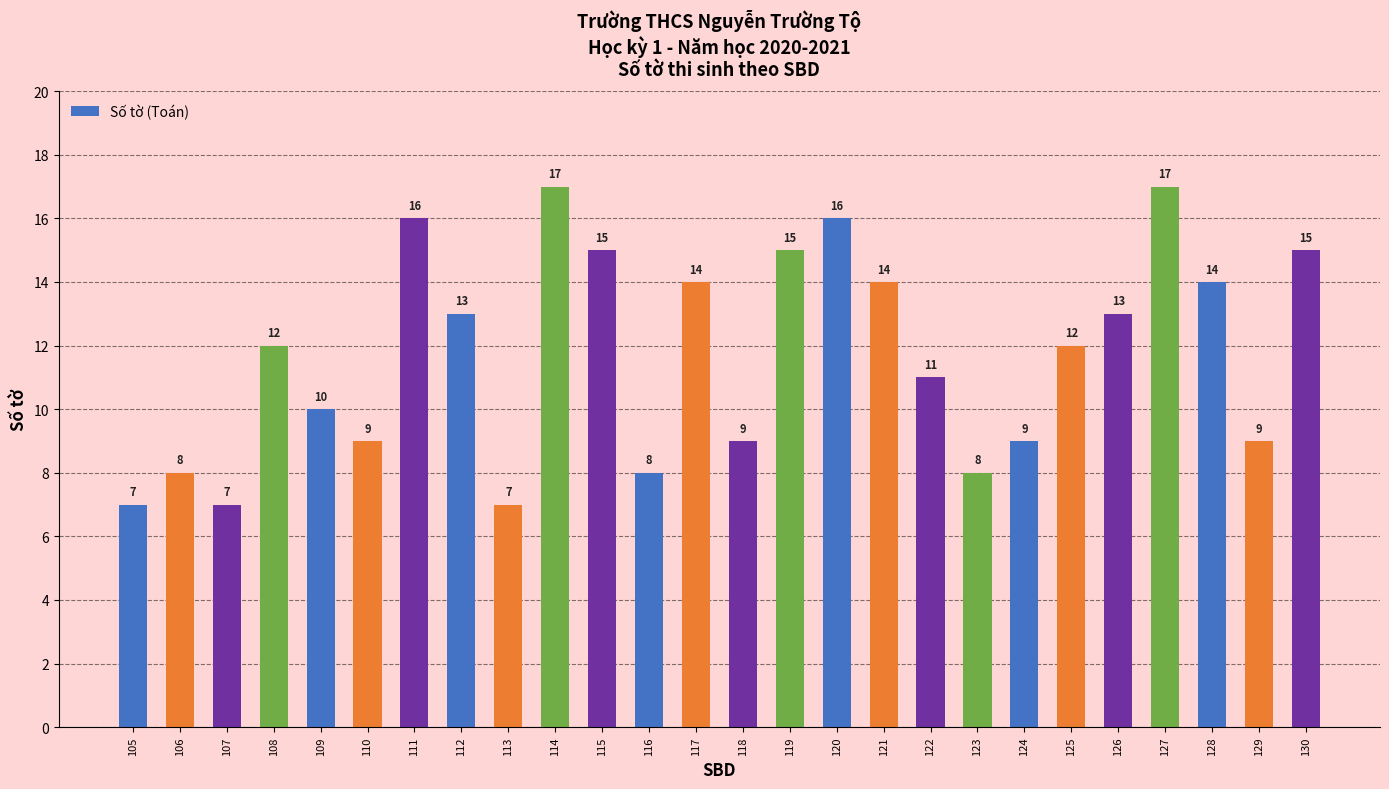

What is the difference between the second highest and minimum values?

10